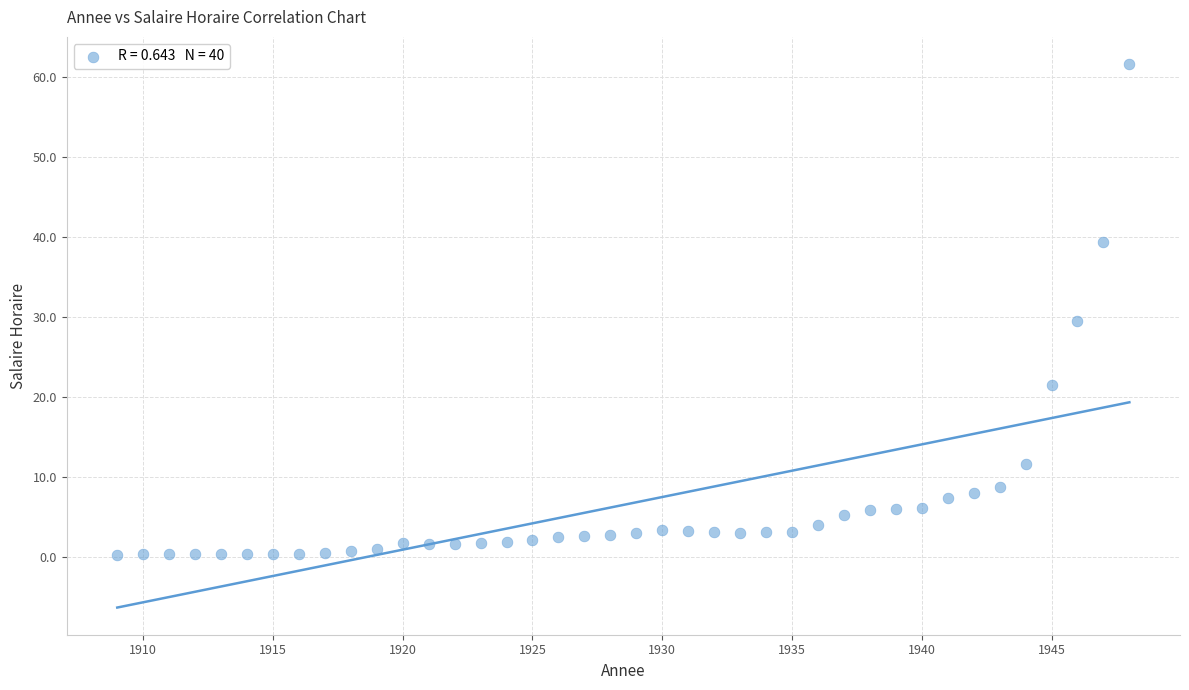

What is the range of Y values (max minus min)?

61.3